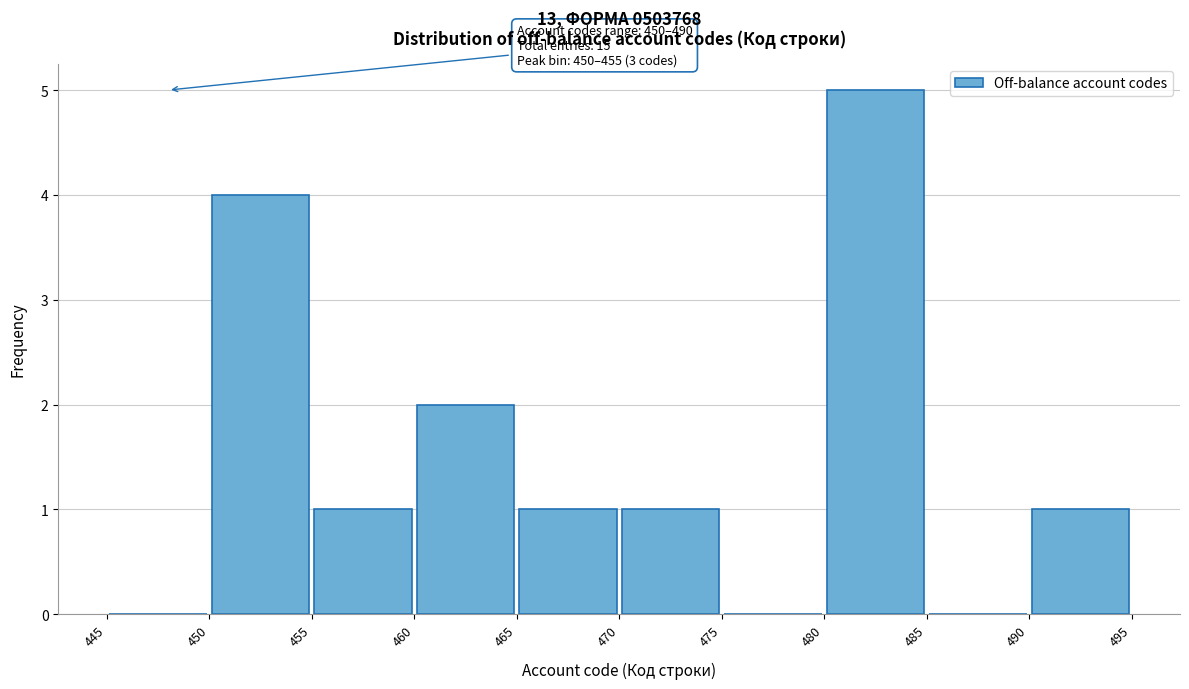

Over which range of the x-axis is the bar tallest?

480 to 485